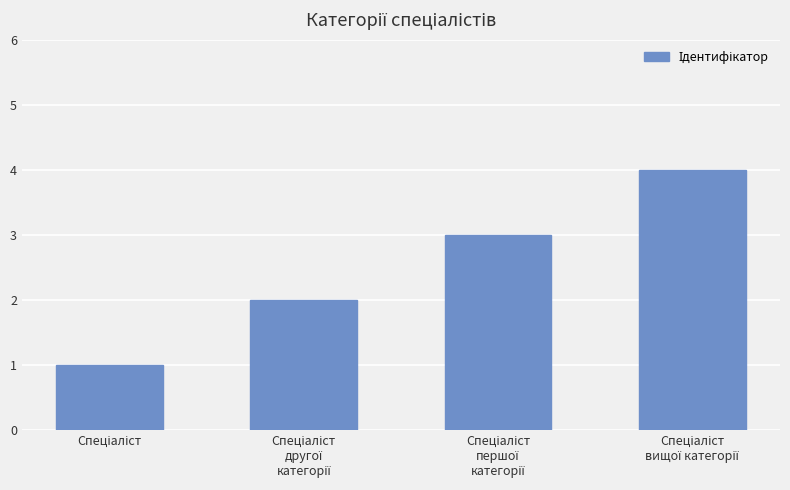

What is the sum of all values?

10